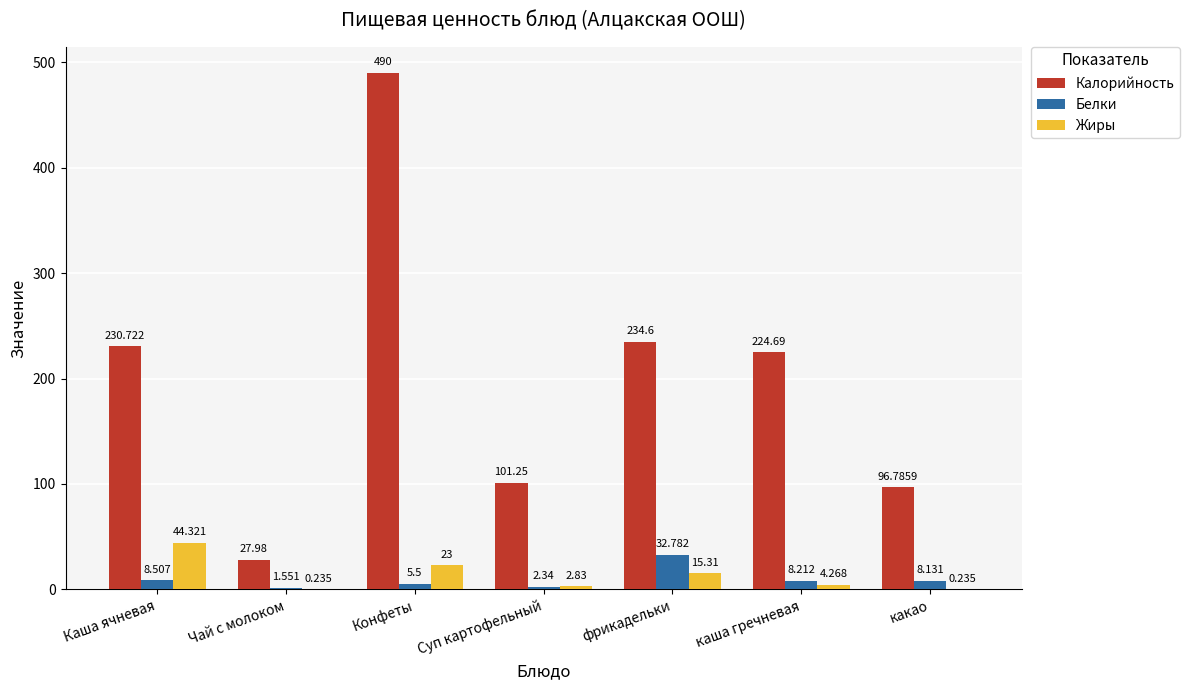

Where does the Калорийность series first go above 224?

Каша ячневая